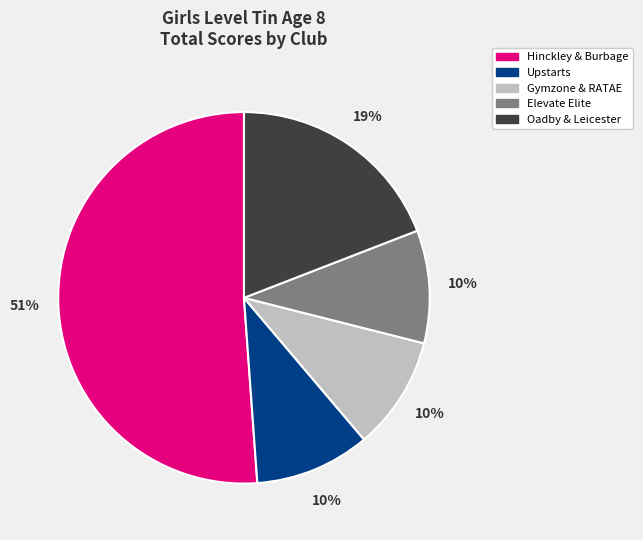

Do Elevate Elite and Gymzone & RATAE together represent more than half of the pie?

No